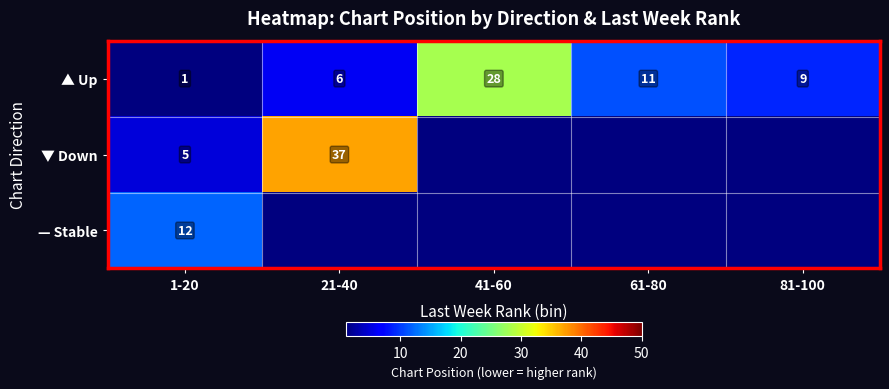

What is the difference between the maximum and second lowest values in the ▲ Up series?

22